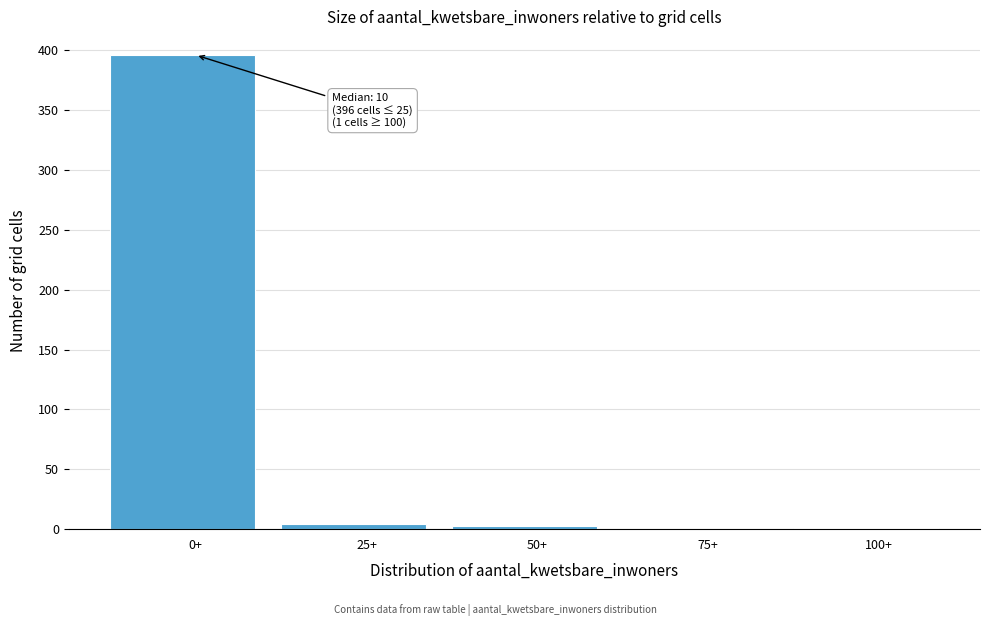

The chart shows a value of 0 at 75+. True or false?

True